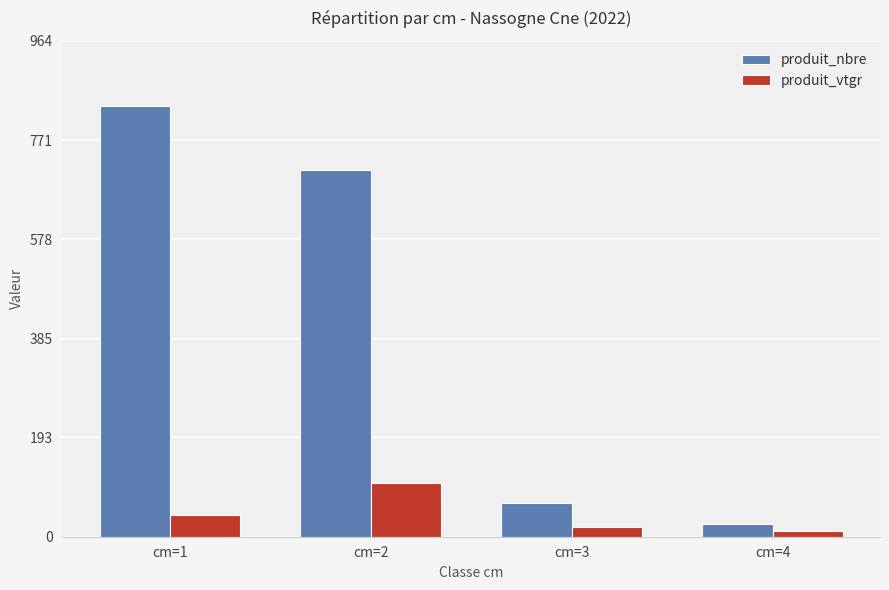

Which series has the largest total across all categories?

produit_nbre